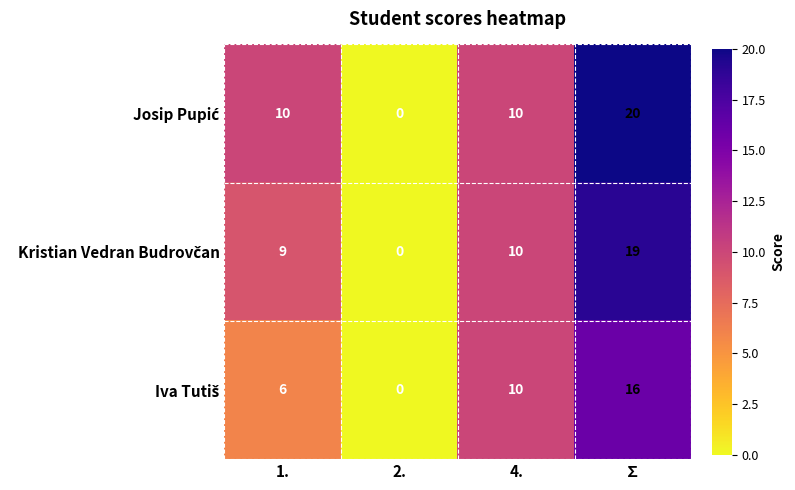

At how many categories does at least one series exceed 9?

3